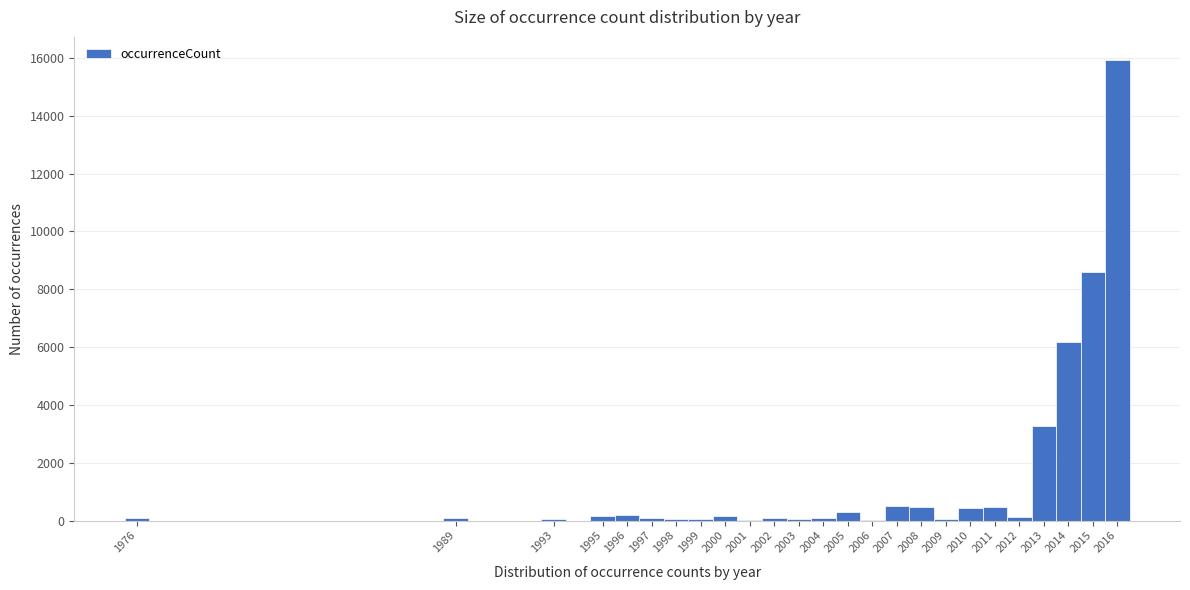

Reading left to right, list every bar in this chart as the range it spans on the x-axis followed by its height. The values are not printed on the chart, so give them approximately, as read against the axis.

1975.5 to 1976.5: under 200
1976.5 to 1977.5: 0
1977.5 to 1978.5: 0
1978.5 to 1979.5: 0
1979.5 to 1980.5: 0
1980.5 to 1981.5: 0
1981.5 to 1982.5: 0
1982.5 to 1983.5: 0
1983.5 to 1984.5: 0
1984.5 to 1985.5: 0
1985.5 to 1986.5: 0
1986.5 to 1987.5: 0
1987.5 to 1988.5: 0
1988.5 to 1989.5: under 200
1989.5 to 1990.5: 0
1990.5 to 1991.5: 0
1991.5 to 1992.5: 0
1992.5 to 1993.5: under 200
1993.5 to 1994.5: 0
1994.5 to 1995.5: under 200
1995.5 to 1996.5: under 200
1996.5 to 1997.5: under 200
1997.5 to 1998.5: under 200
1998.5 to 1999.5: under 200
1999.5 to 2000.5: under 200
2000.5 to 2001.5: under 200
2001.5 to 2002.5: under 200
2002.5 to 2003.5: under 200
2003.5 to 2004.5: under 200
2004.5 to 2005.5: 200
2005.5 to 2006.5: under 200
2006.5 to 2007.5: 400
2007.5 to 2008.5: 400
2008.5 to 2009.5: under 200
2009.5 to 2010.5: 400
2010.5 to 2011.5: 400
2011.5 to 2012.5: under 200
2012.5 to 2013.5: 3200
2013.5 to 2014.5: 6200
2014.5 to 2015.5: 8600
2015.5 to 2016.5: 16000